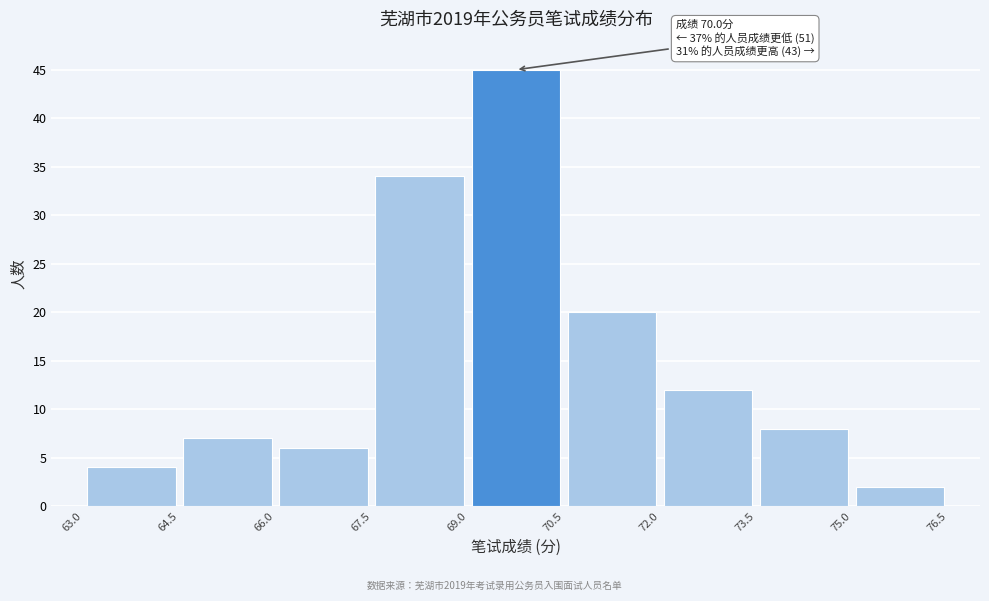

Over which range of the x-axis is the bar tallest?

69.0 to 70.5